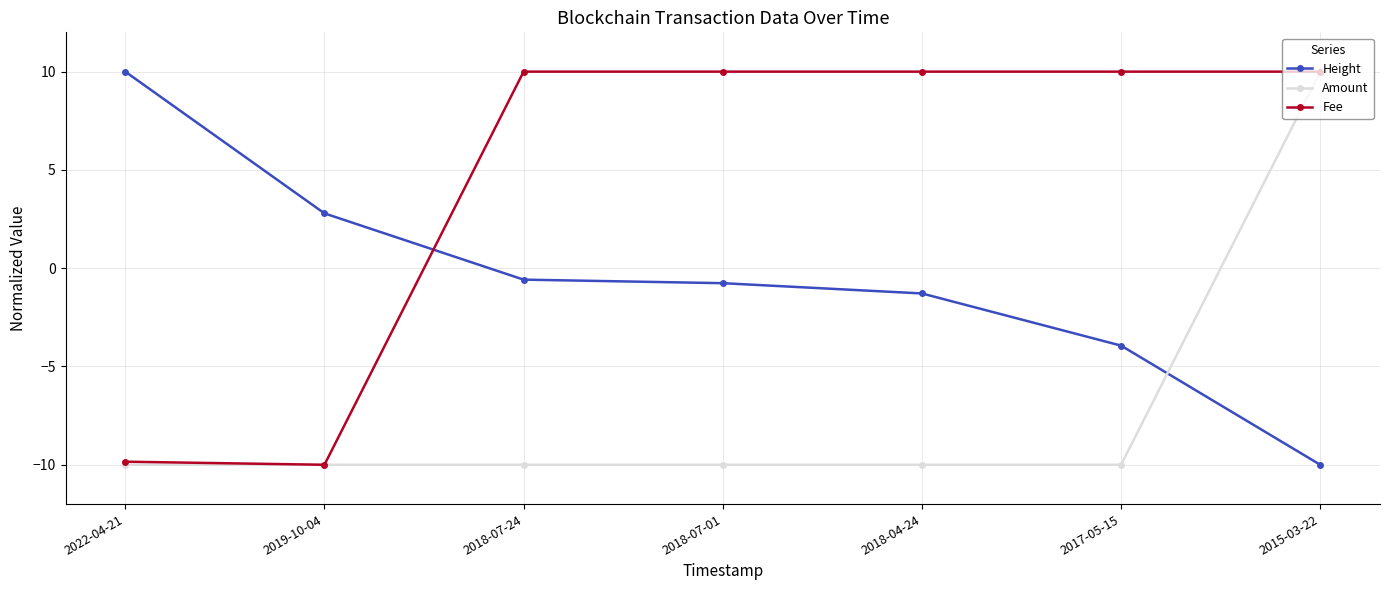

What is the sum of the Height values at 2018-04-24 and 2017-05-15?

-5.2